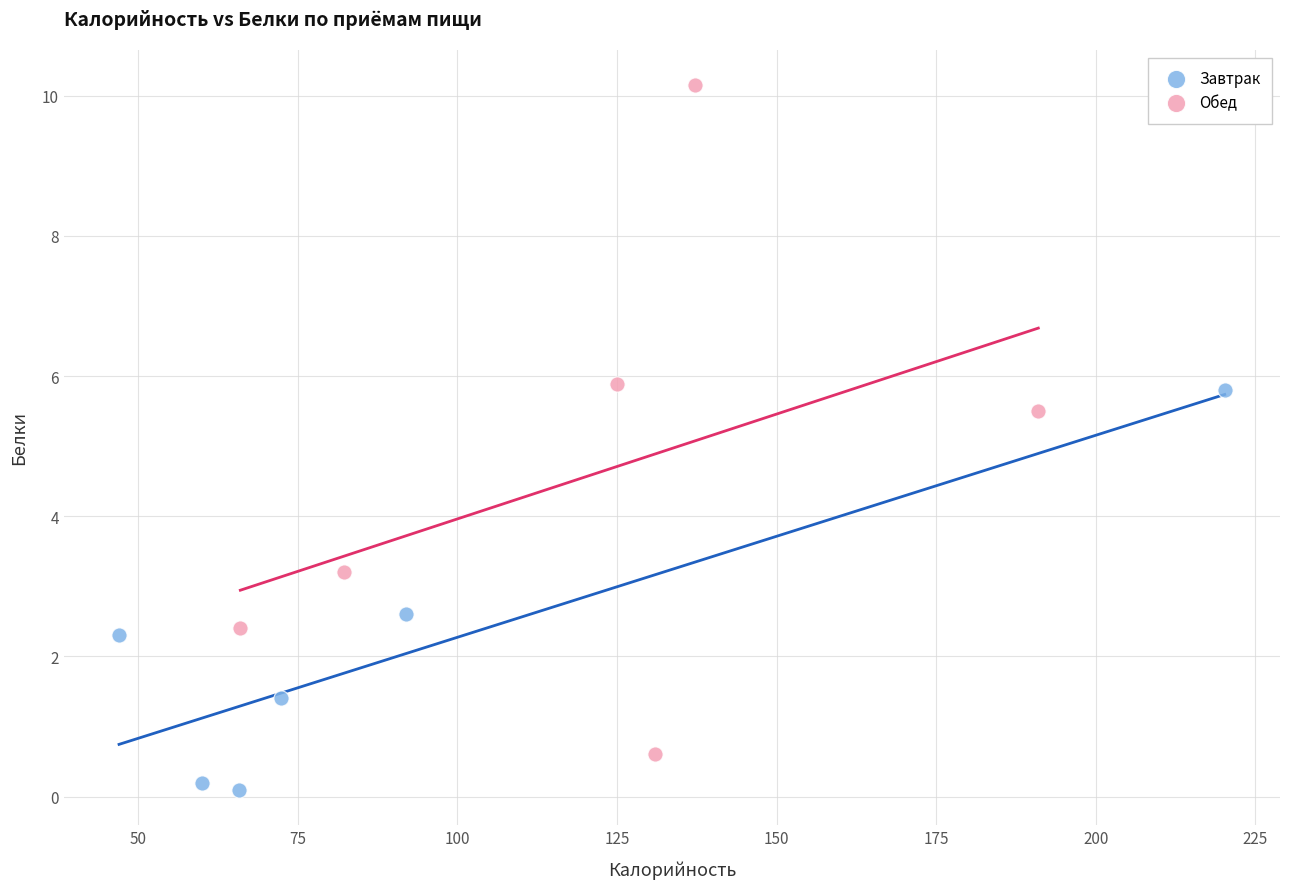

Which series contains the highest Y value?

Обед